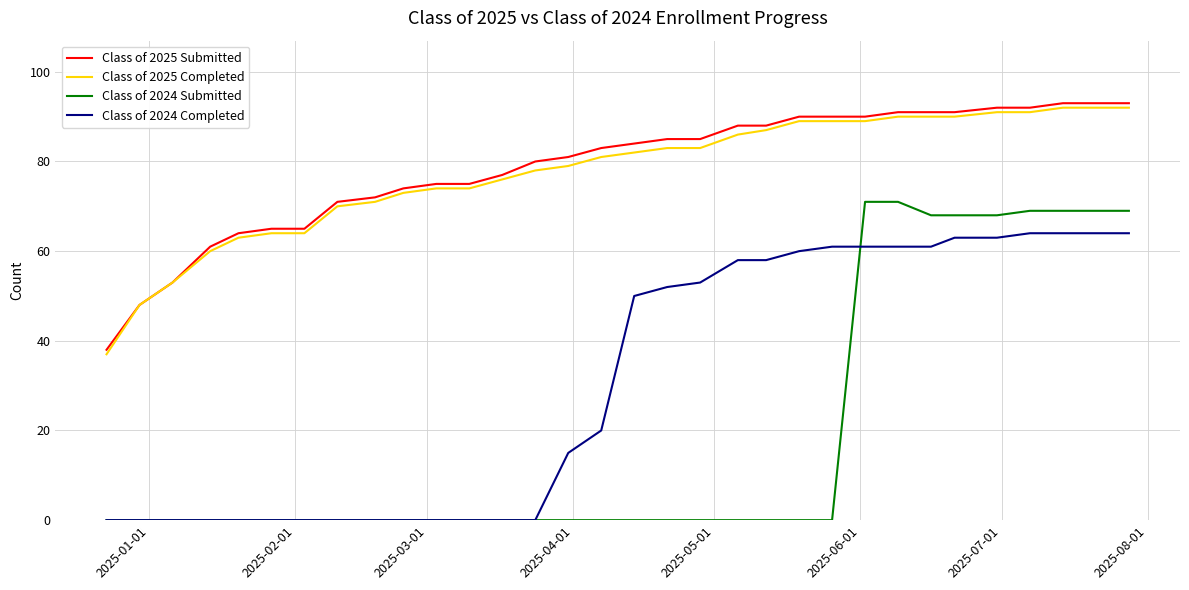

Does the chart have visible grid lines?

Yes